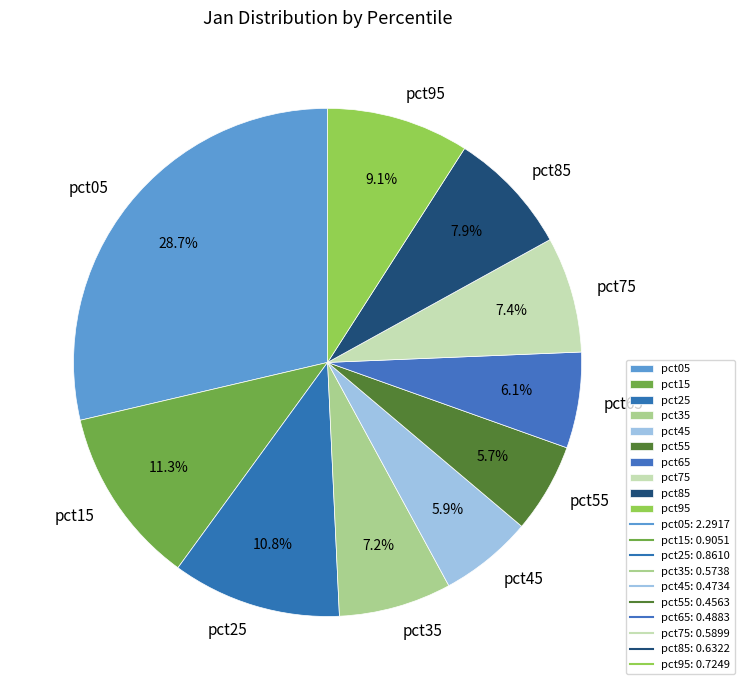

To the nearest percent, what is the average slice percentage?

10%